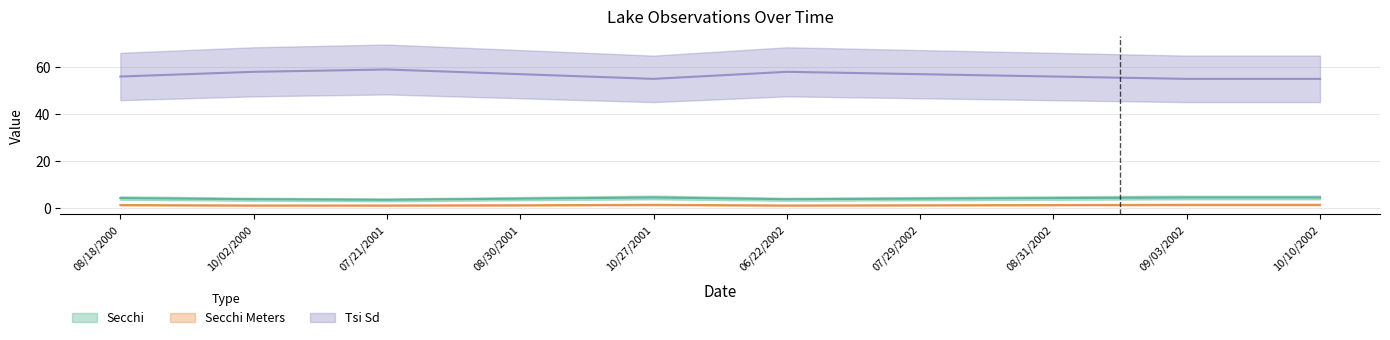

True or false: Secchi Meters and Tsi Sd cross at least once.

False